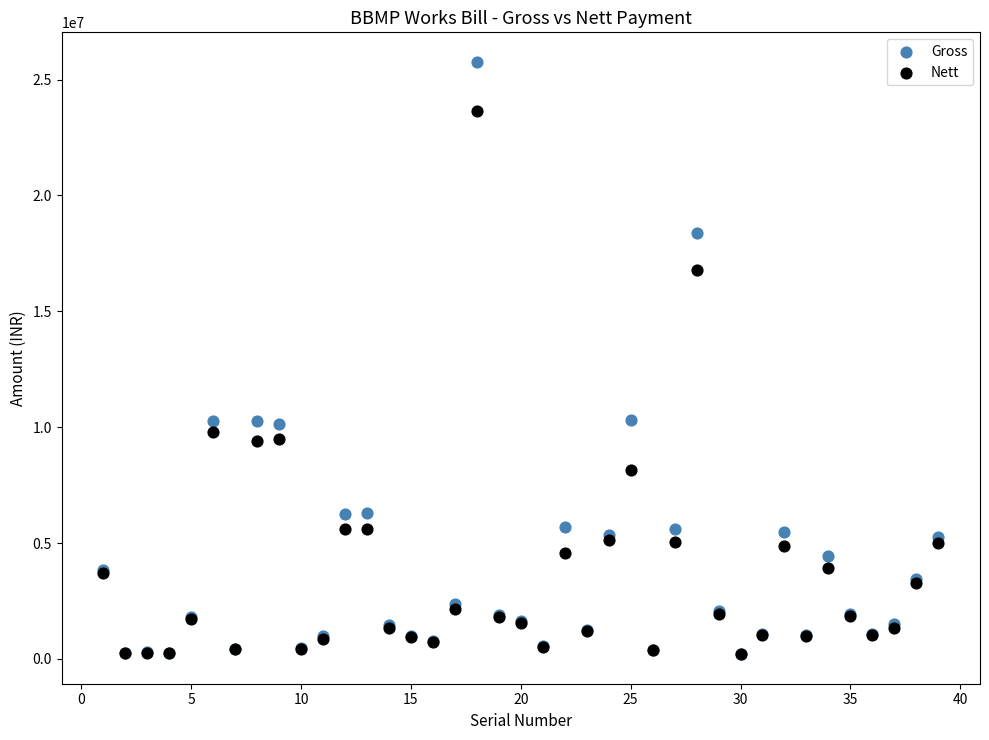

What are all the series names shown in the legend?

Gross, Nett